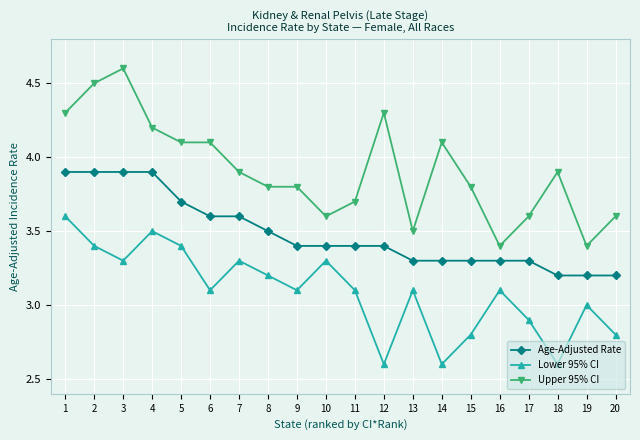

True or false: Lower 95% CI and Upper 95% CI cross at least once.

False